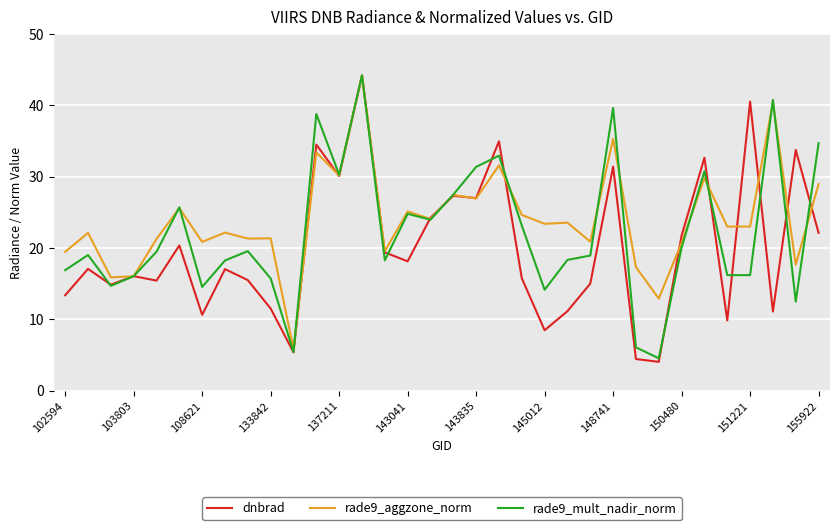

Which series has the largest total across all categories?

rade9_aggzone_norm